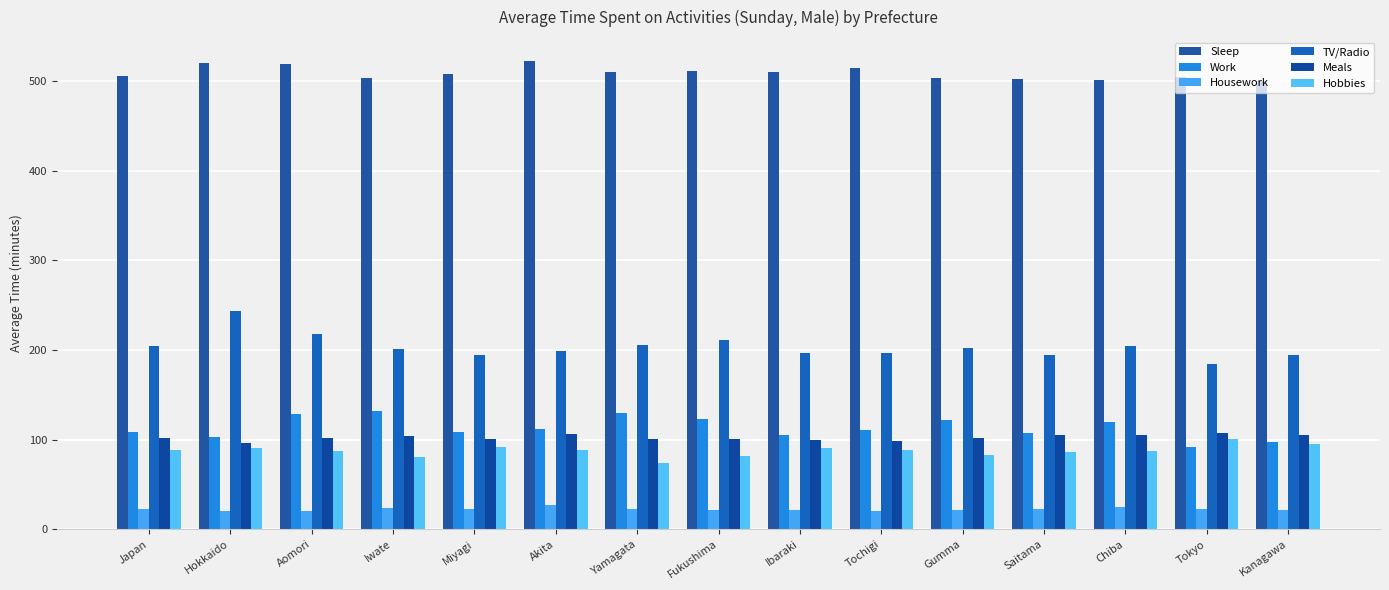

Is the value of TV/Radio at Hokkaido greater than the value of Hobbies at Miyagi?

Yes